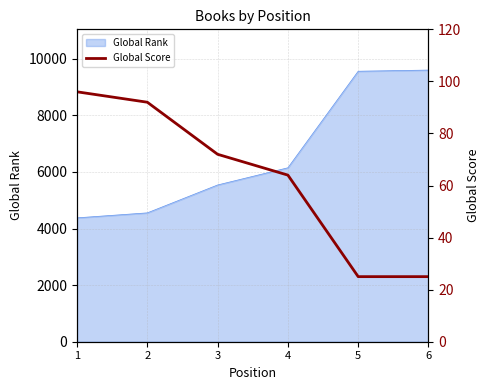

What is the minimum value shown in the chart?

25